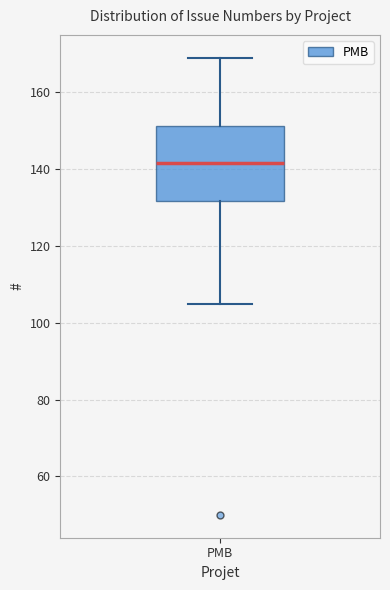

Read this box plot against the y-axis: the position of the median line, the range covered by the box, and the ends of both whiskers. The values are not printed on the chart, so give them approximately, as read against the axis.

median 142, box 132 to 152, whiskers 106 to 170